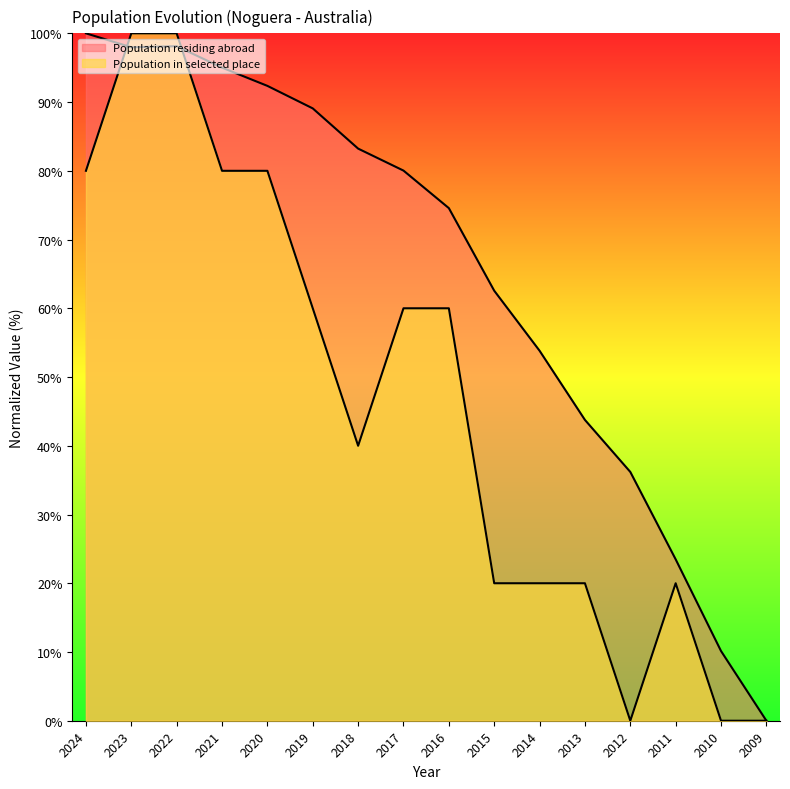

List the series in order of their overall mean, highest first.

Population residing abroad, Population in selected place